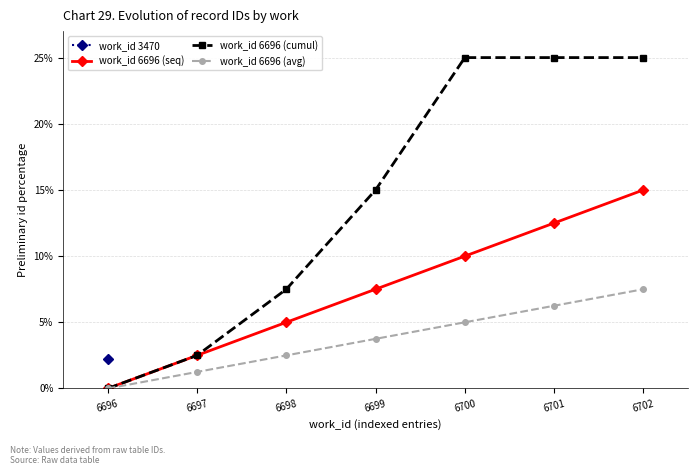

True or false: work_id 6696 (avg) and work_id 6696 (seq) intersect in this chart.

False